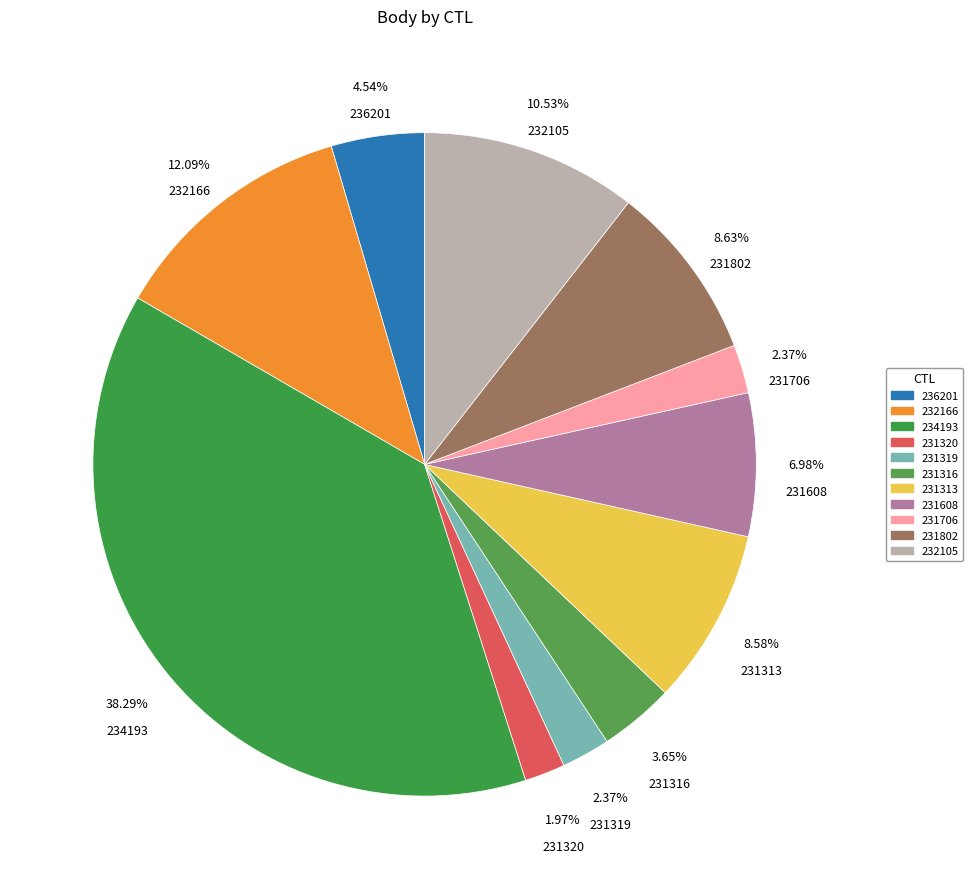

Which has a higher value, 231802 or 234193?

234193